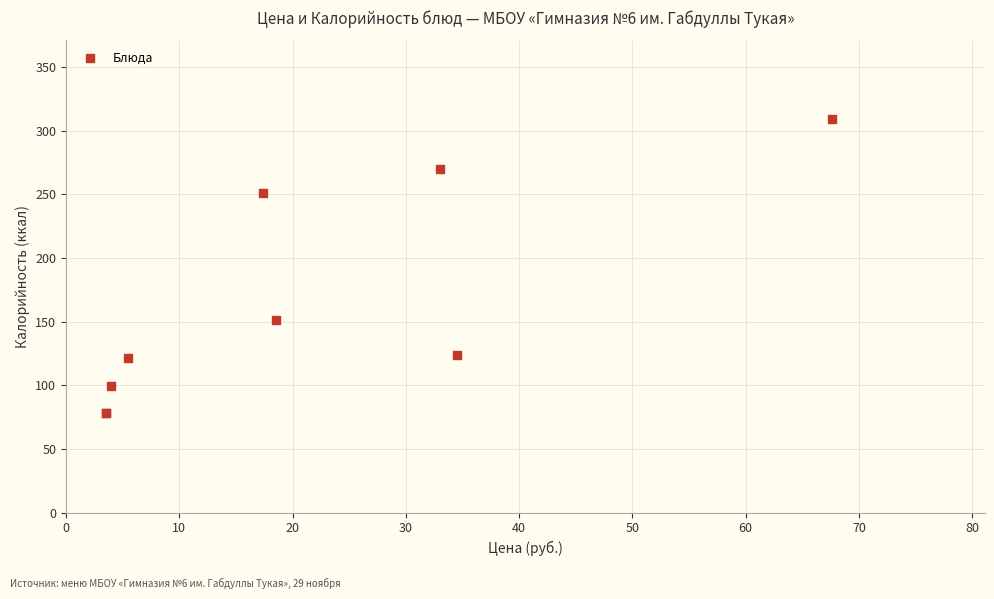

What Y value in the scatter plot is closest to 193?

151